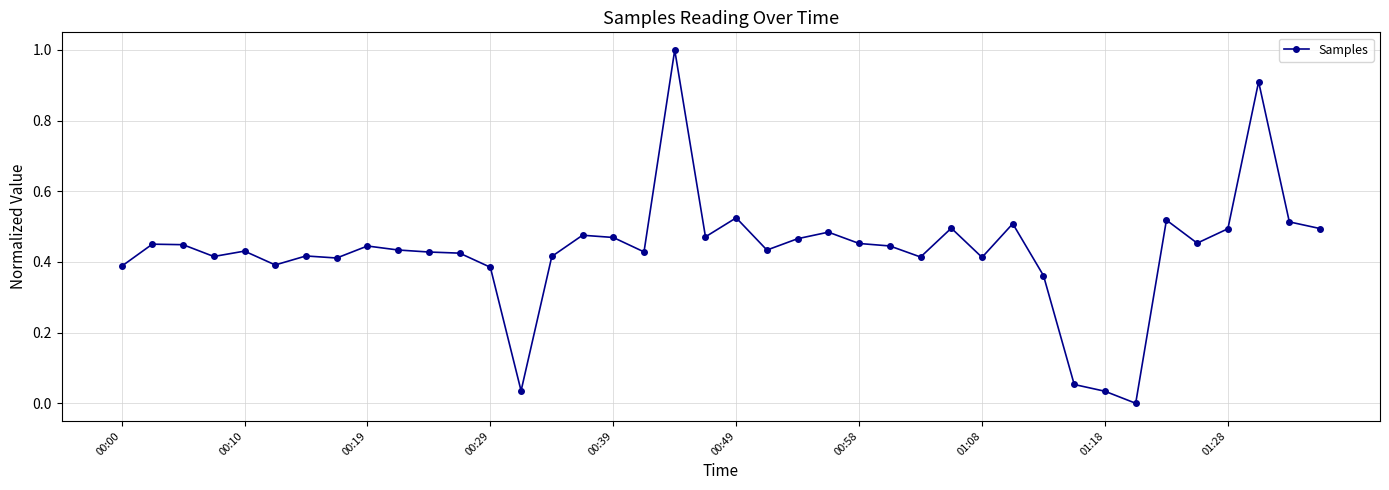

What is the difference between the maximum and minimum values?

1.0